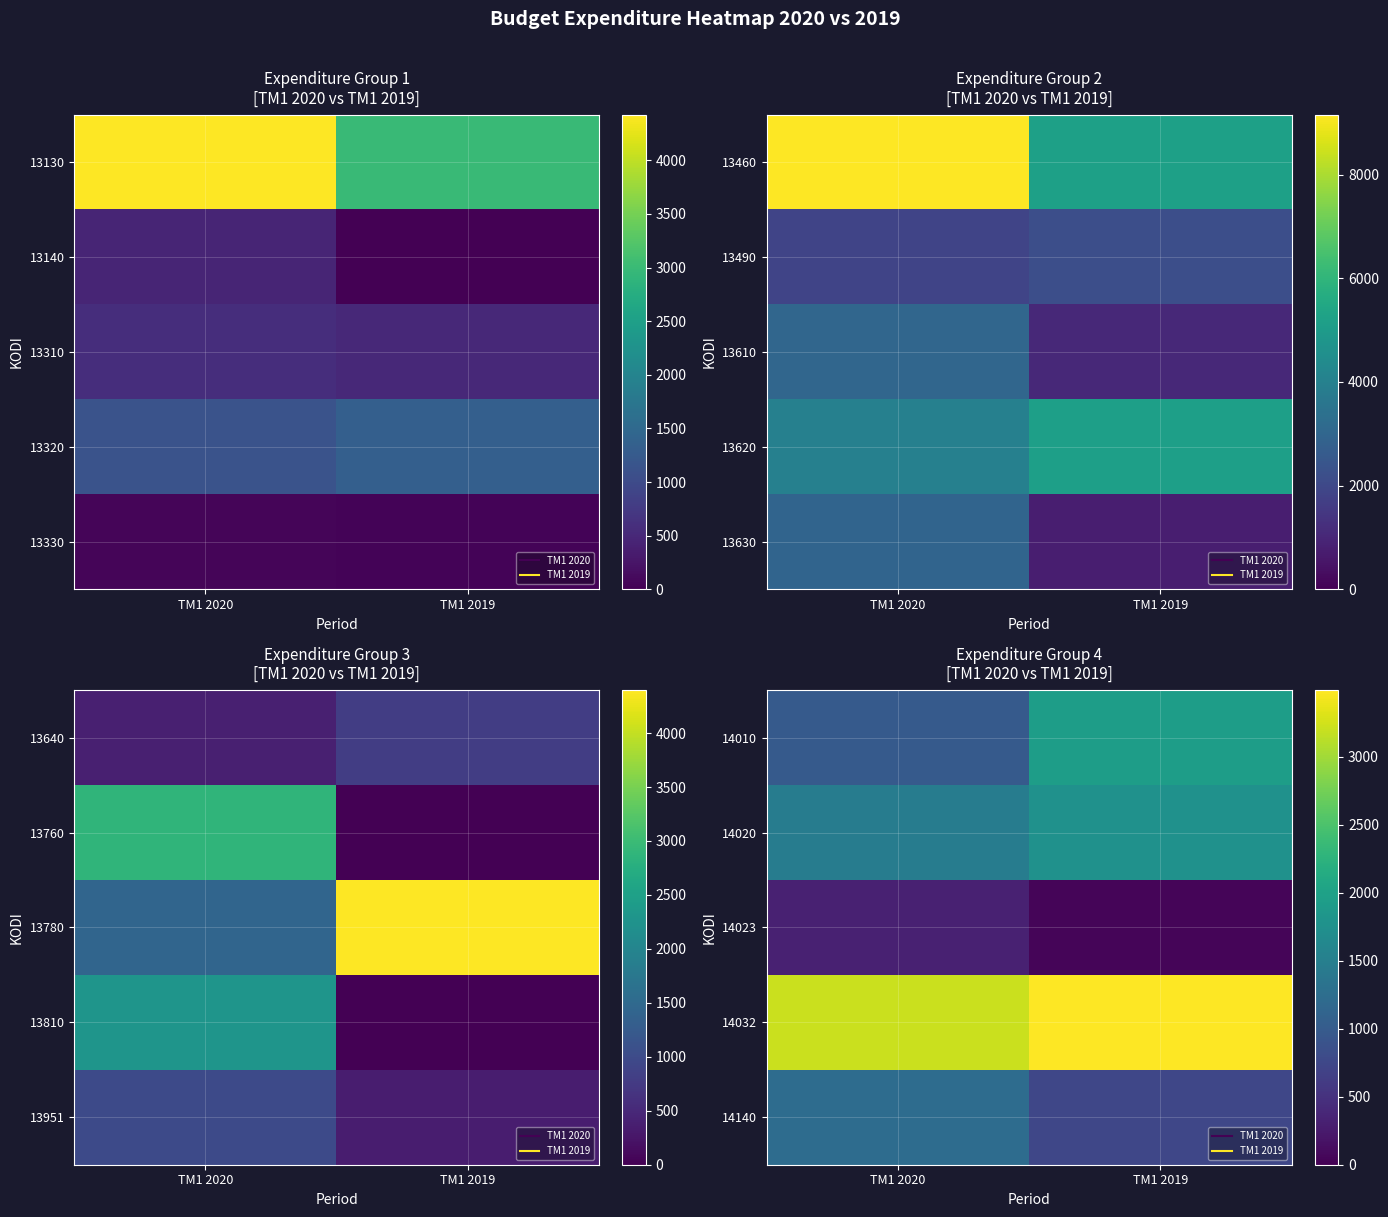

The value of 14020 at TM1 2020 is 2476.7. True or false?

False